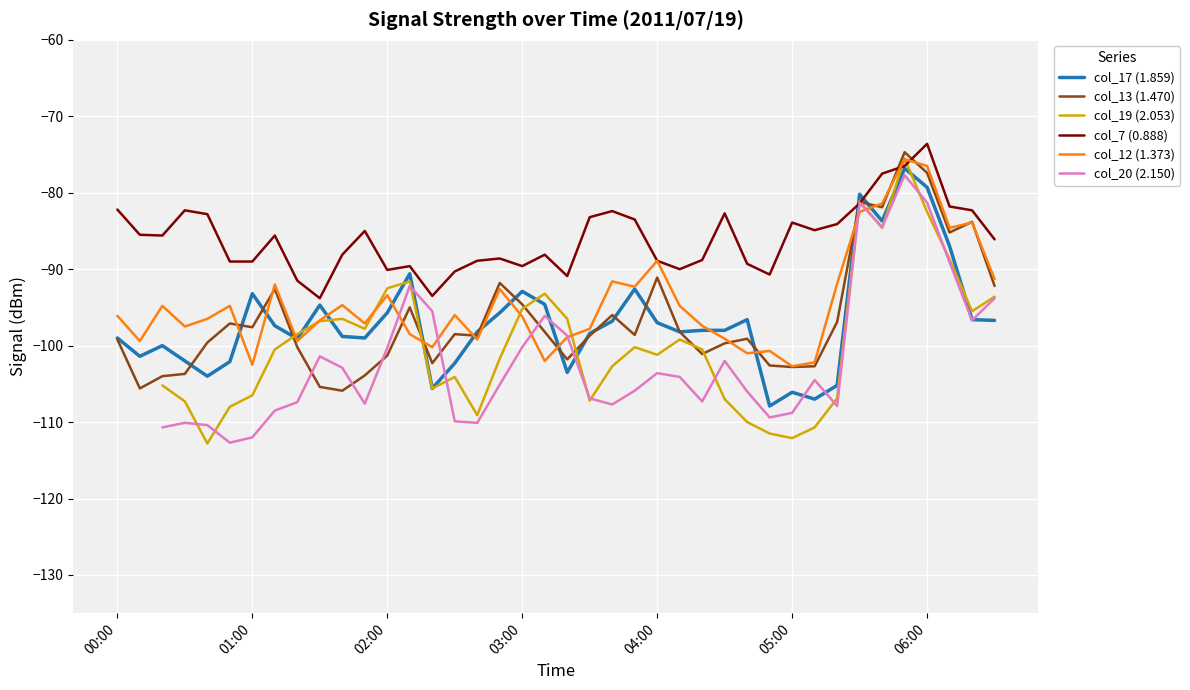

True or false: col_17 (1.859) has more than 1 interior local peaks.

True